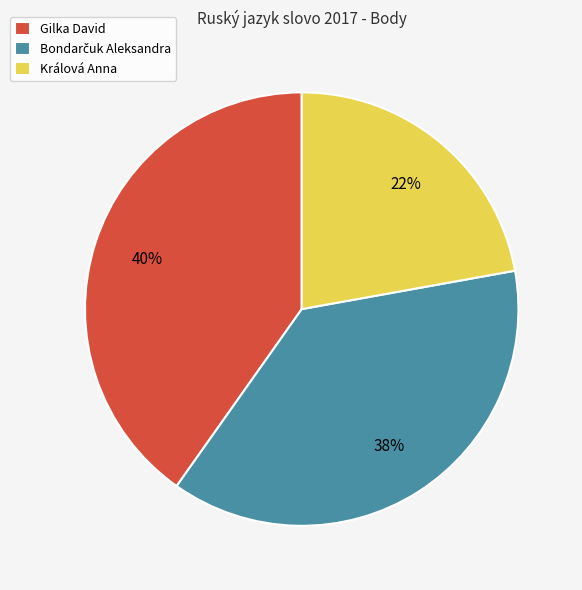

How many segments does this pie chart have?

3